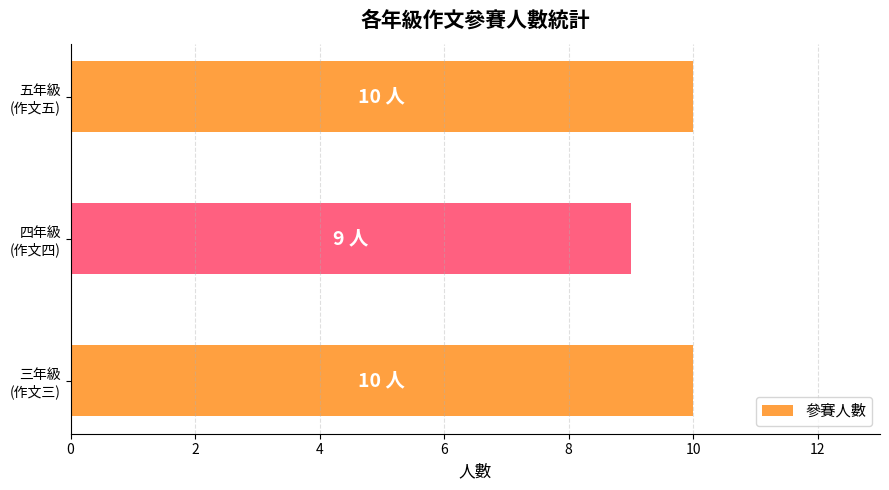

How many values are below 10?

1